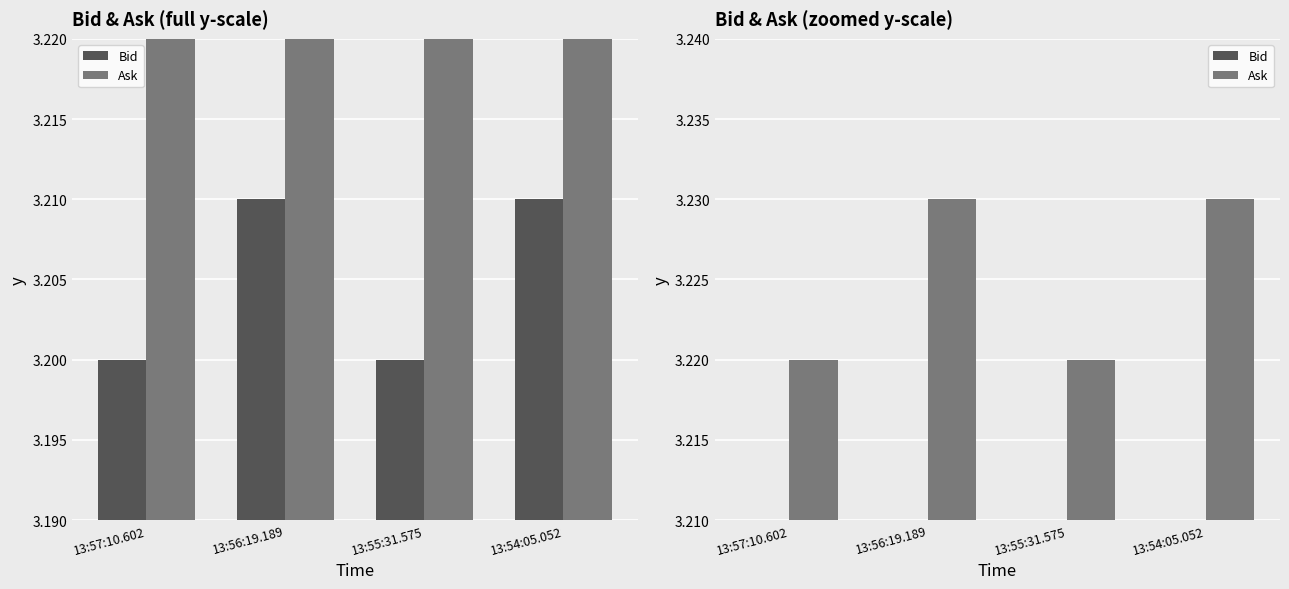

What is the sum of the Ask values at 13:55:31.575 and 13:54:05.052?

6.5